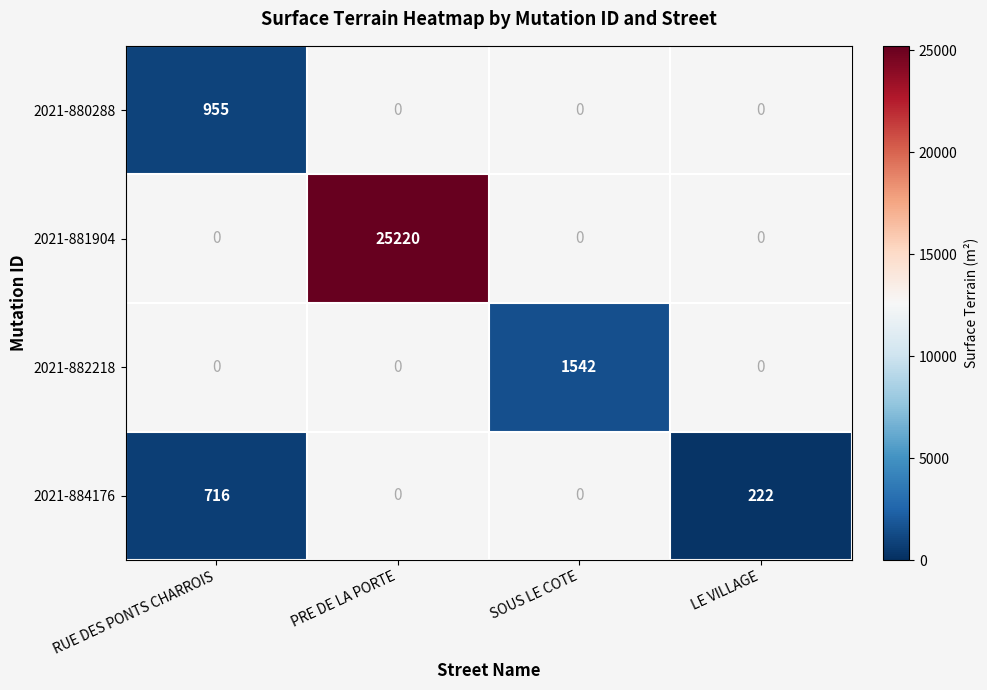

The value of 2021-884176 at LE VILLAGE is 222. True or false?

True